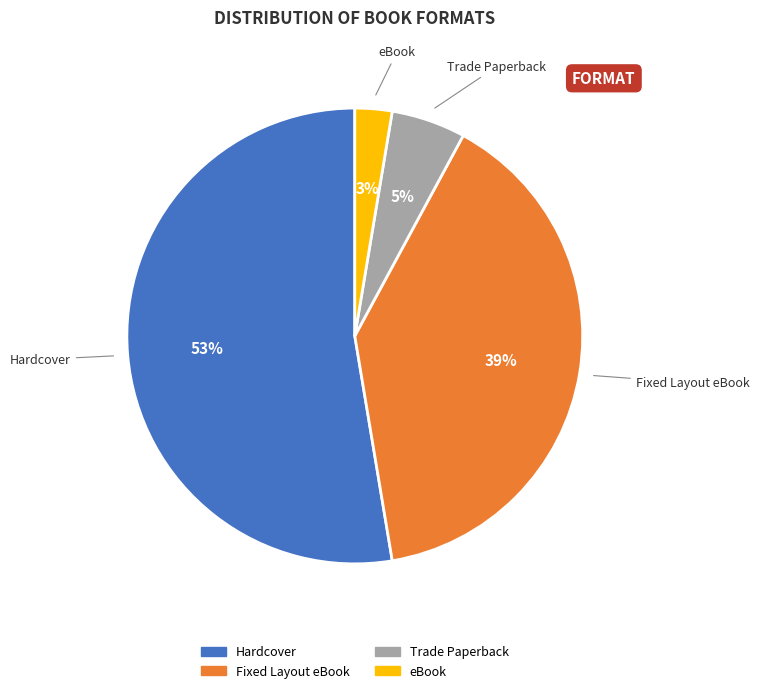

To the nearest percent, what is the difference between the largest and smallest slice percentages?

50%